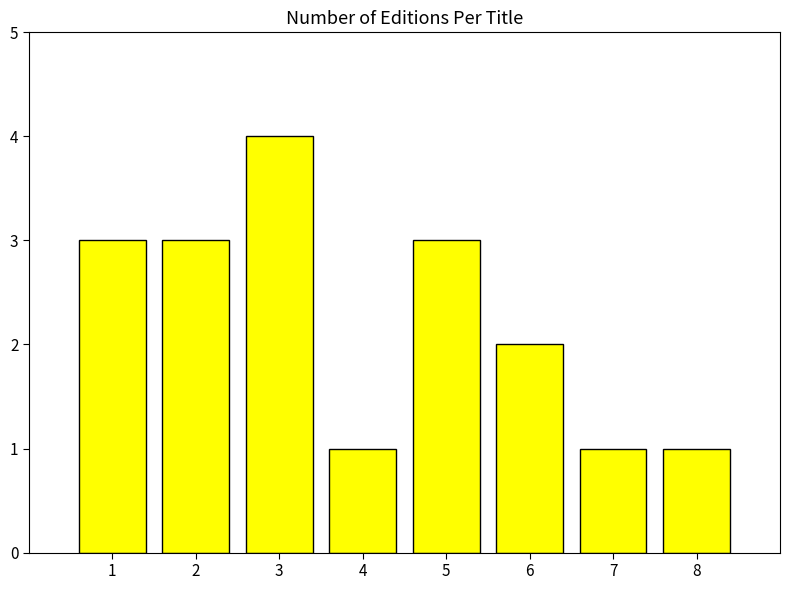

What is the change in value from 4 to 5?

+2